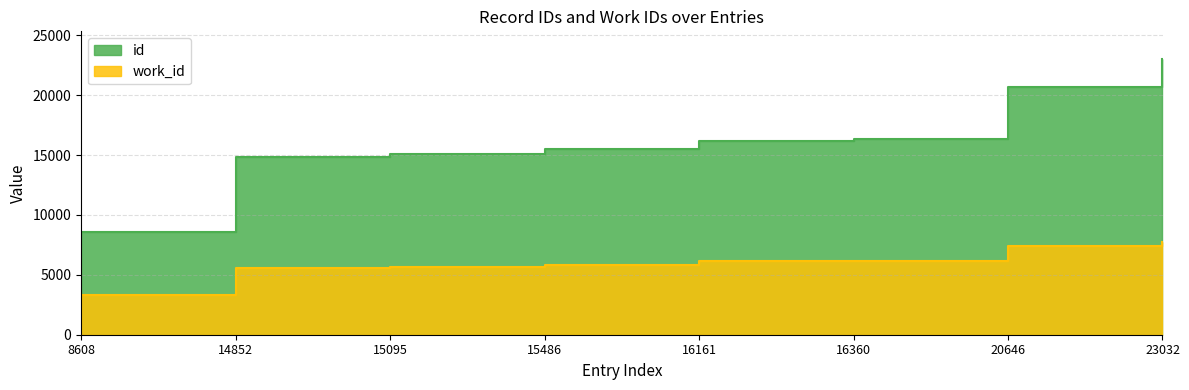

Which series has the largest total across all categories?

id